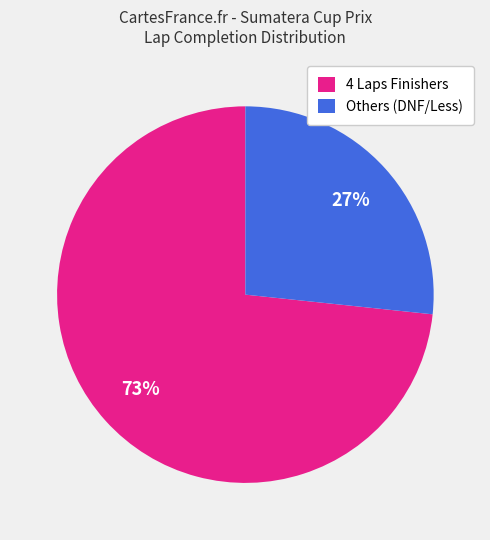

Which slice is the smallest?

Others (DNF/Less)